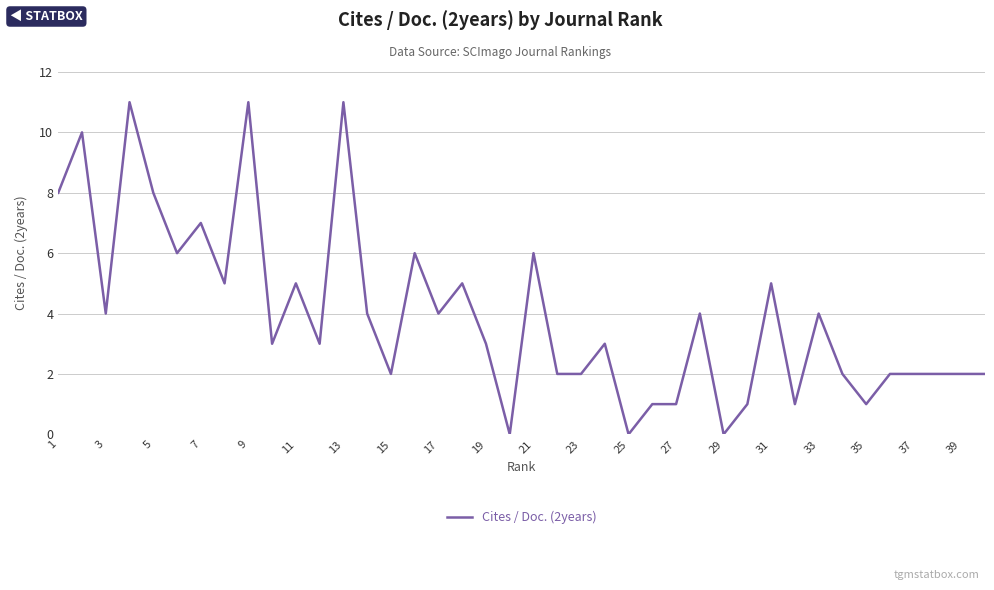

What is the difference between the maximum and minimum values?

11